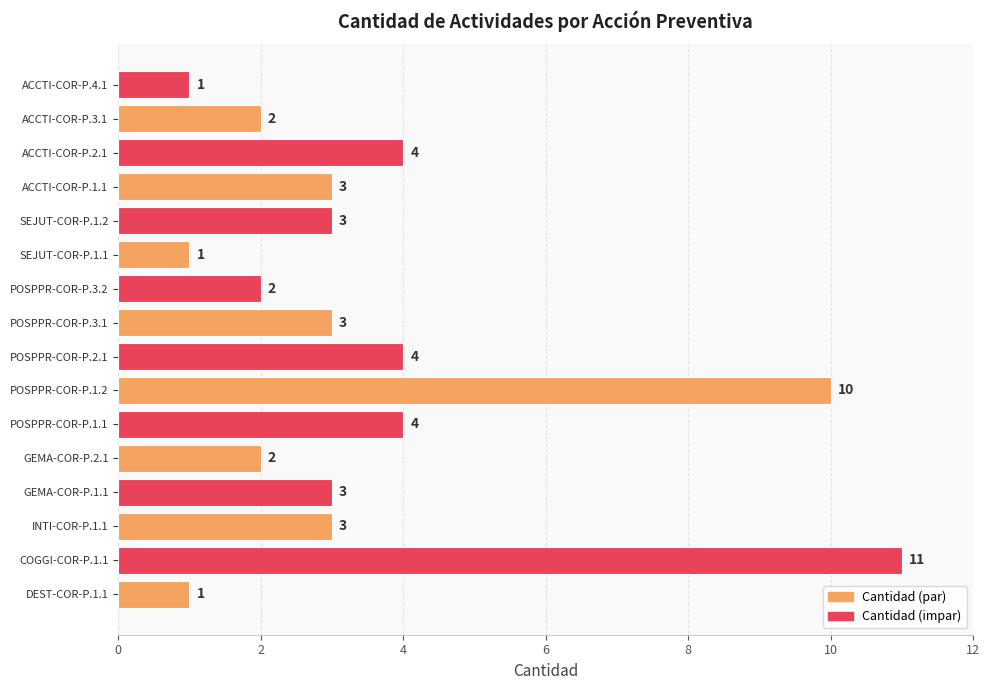

The chart shows a value of 1 at POSPPR-COR-P.3.2. True or false?

False